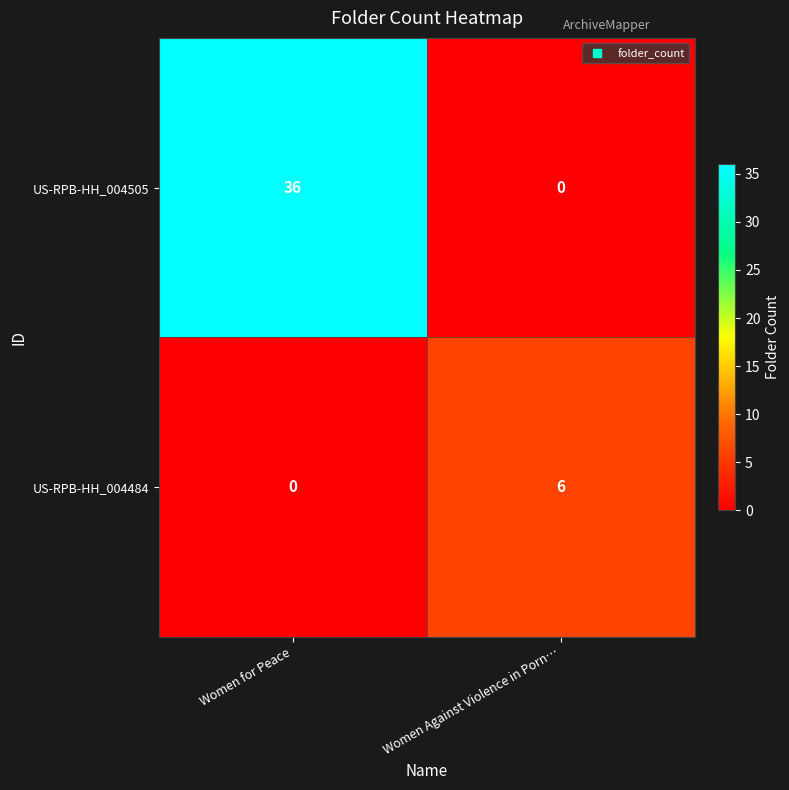

Is it true that US-RPB-HH_004484 equals 6 at Women Against Violence in Porn…?

True